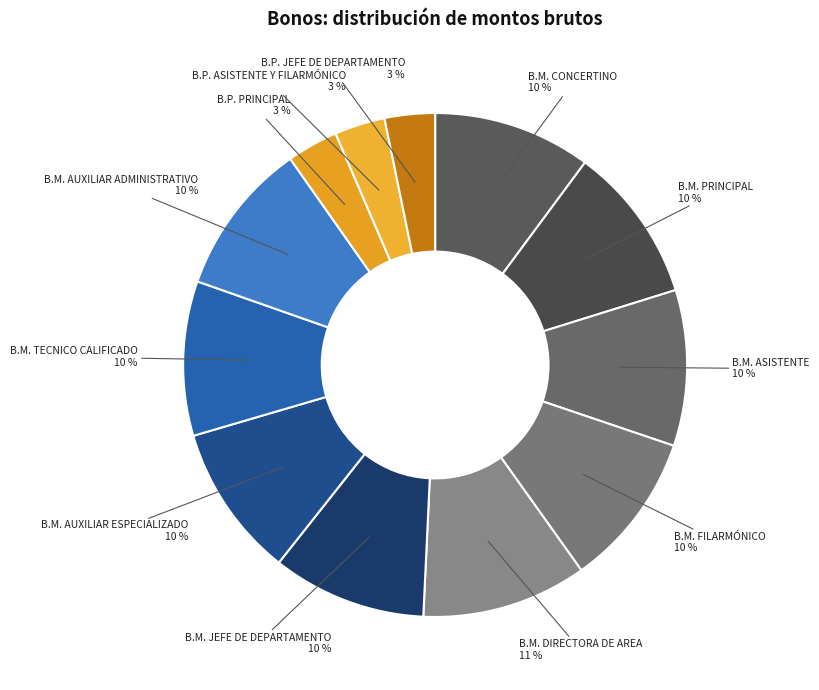

Count the number of slices in the pie.

12